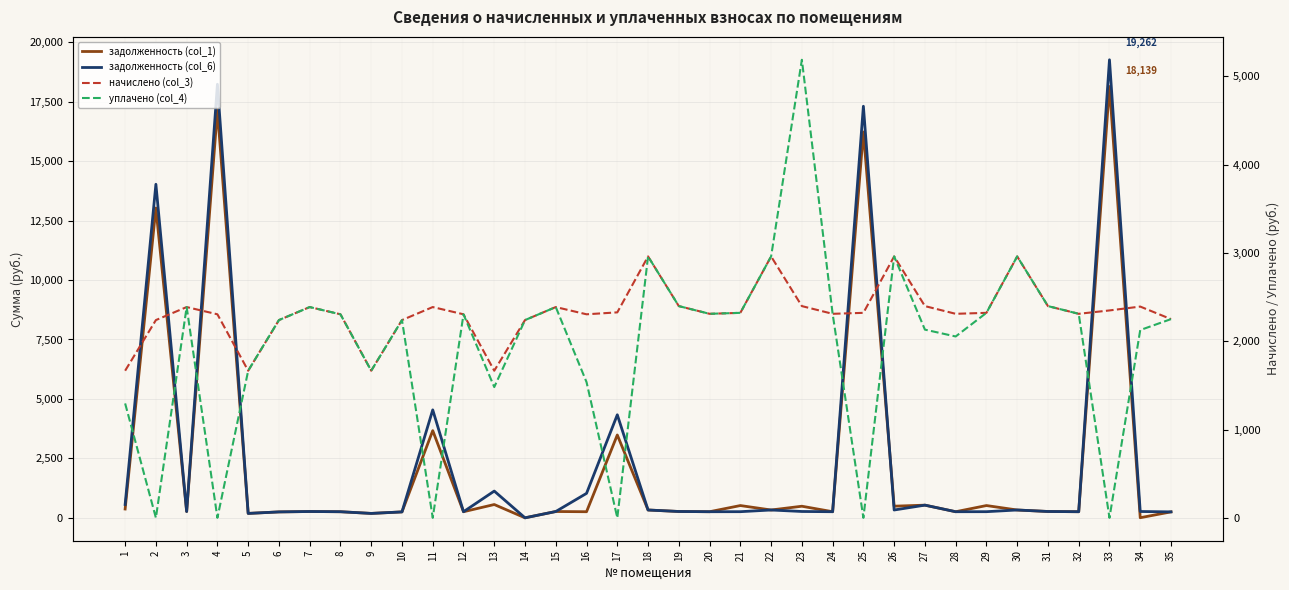

At which category does начислено (col_3) reach its first local valley?

5